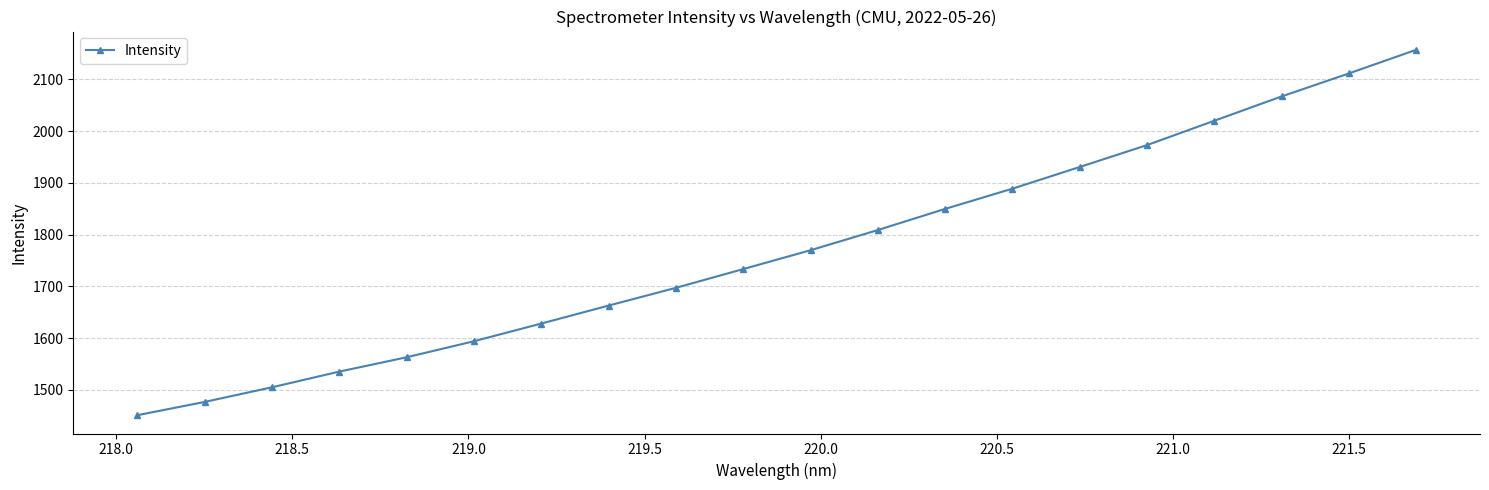

What is the value of the 11th point from the left?

1769.9